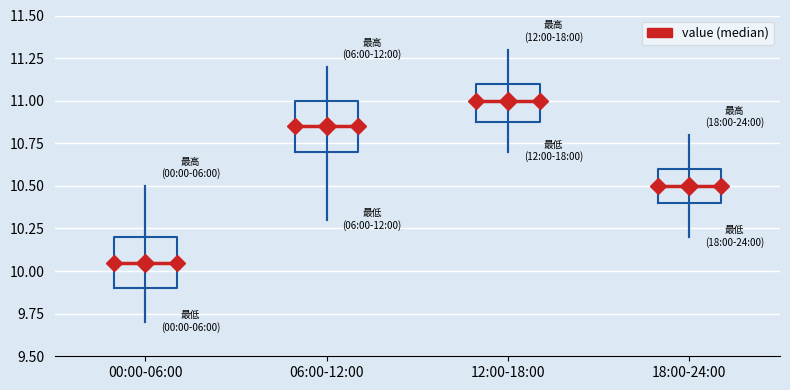

Reading left to right, transcribe this box plot: for each box, give where its median line is, the range the box spans, and where its two whiskers end, as read against the y-axis. The values are not printed on the chart, so give them approximately, as read against the axis.

00:00-06:00: median 10.05, box 9.90 to 10.20, whiskers 9.70 to 10.50
06:00-12:00: median 10.85, box 10.70 to 11.00, whiskers 10.30 to 11.20
12:00-18:00: median 11.00, box 10.90 to 11.10, whiskers 10.70 to 11.30
18:00-24:00: median 10.50, box 10.40 to 10.60, whiskers 10.20 to 10.80